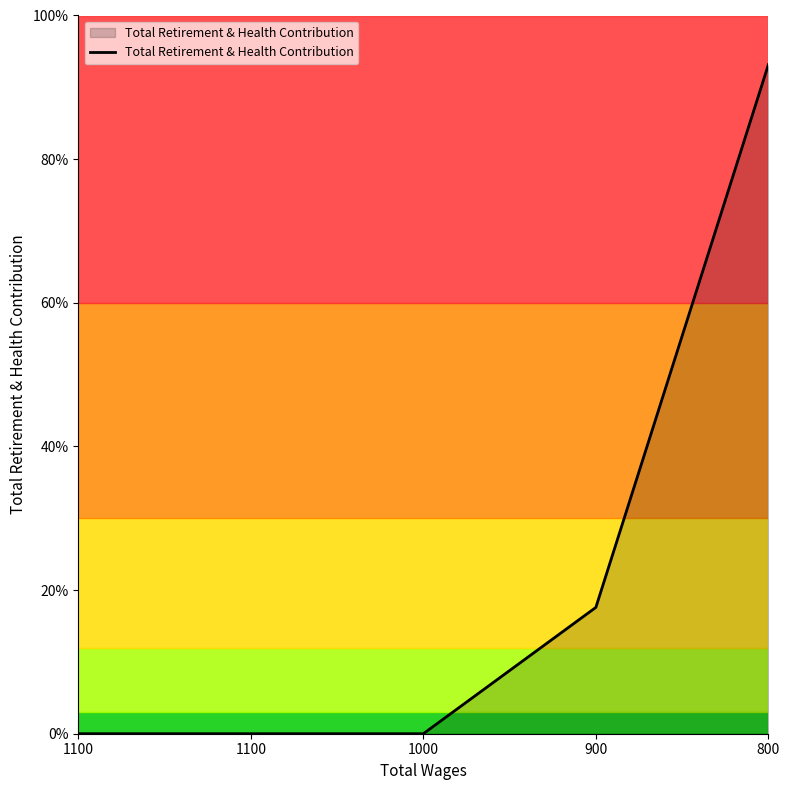

Is this an area chart (filled region under the line)?

Yes